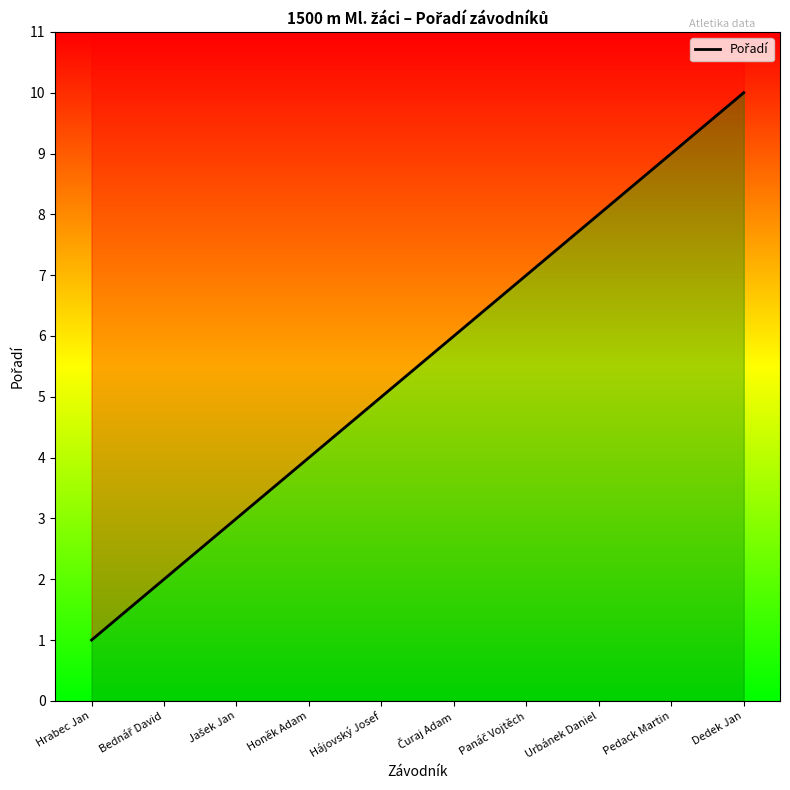

Is it true that the value at Hájovský Josef is 5?

True